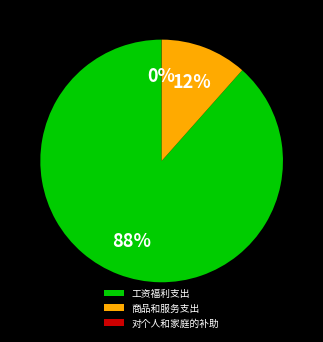

To the nearest percent, what is the combined percentage of 商品和服务支出 and 工资福利支出?

100%